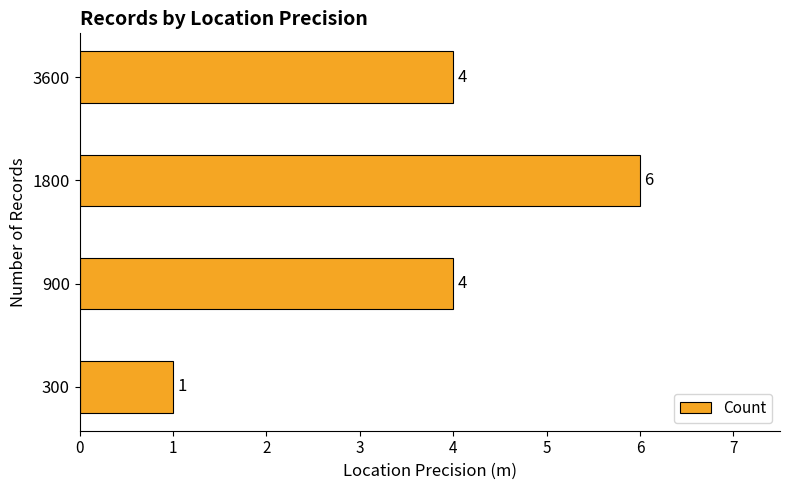

What is the sum of all values?

15